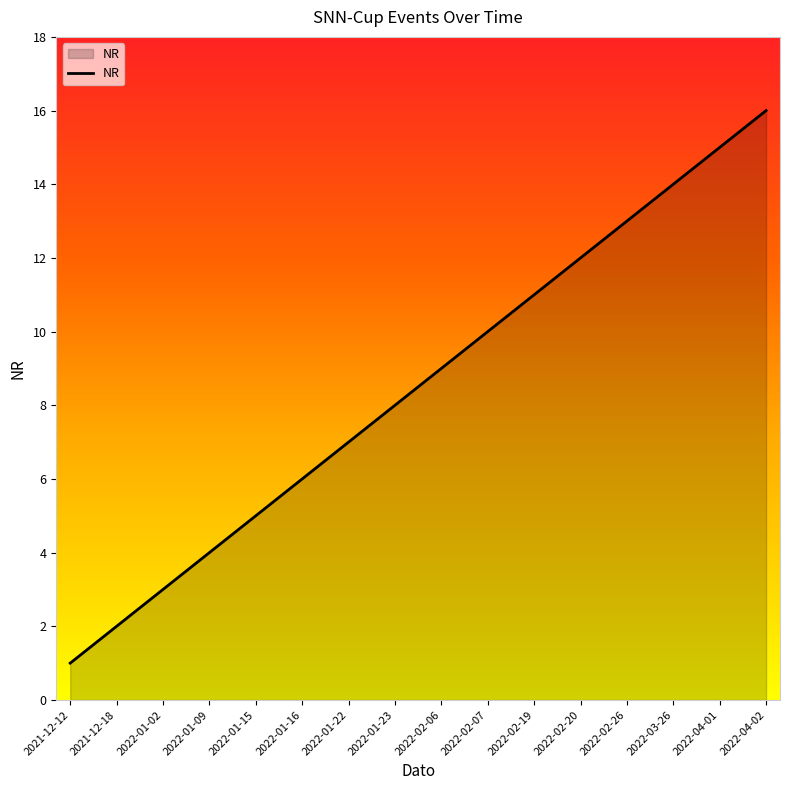

How many lines are shown in the chart?

1